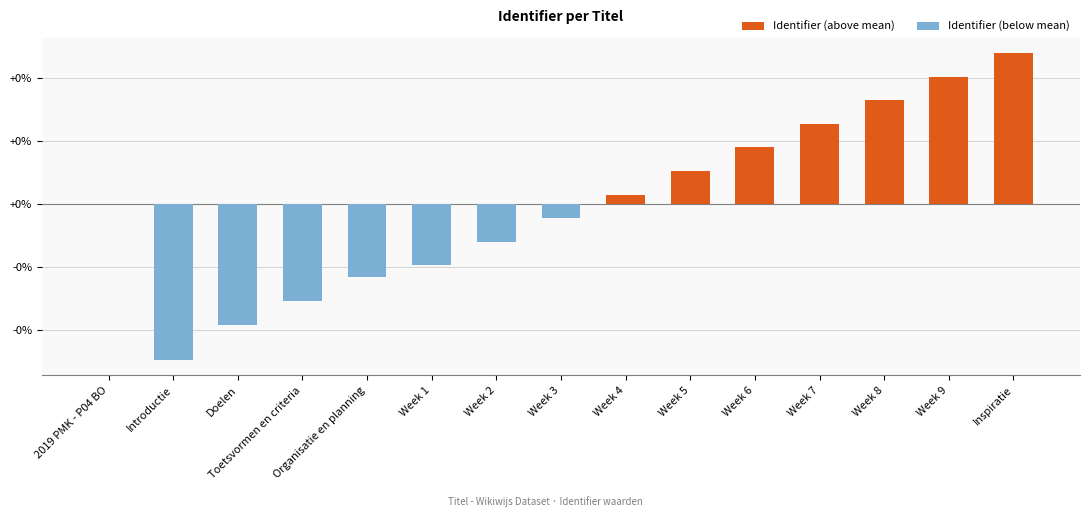

Is it true that the value at Organisatie en planning is -0.0?

False